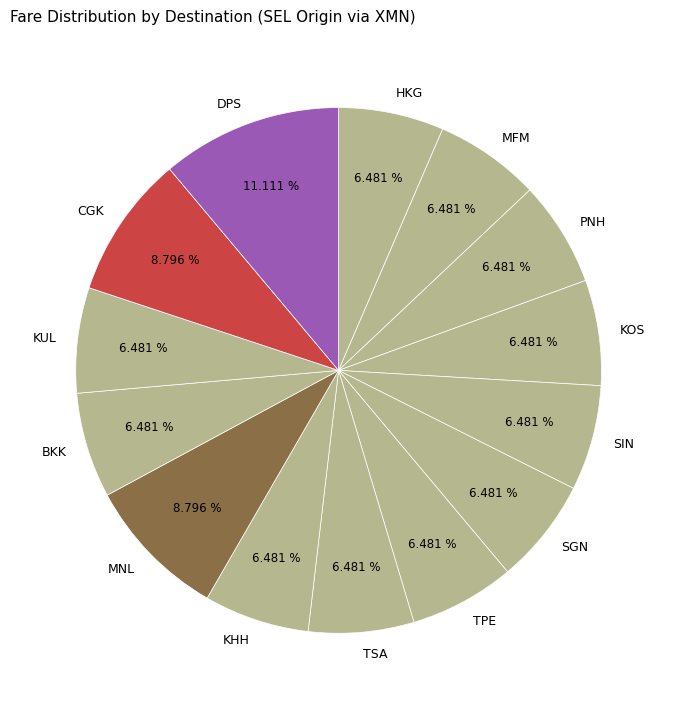

What percentage is the PNH slice, to the nearest percent?

6%